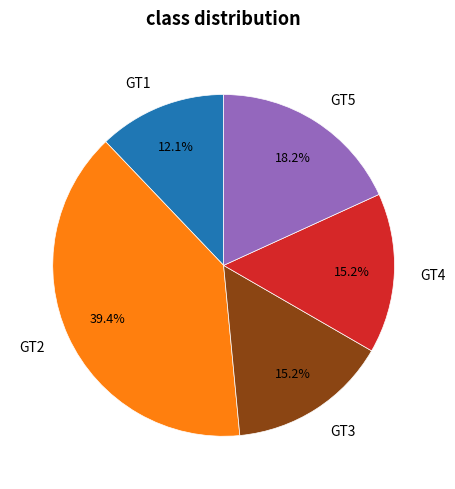

What portion of the pie excludes GT2?

60.6%